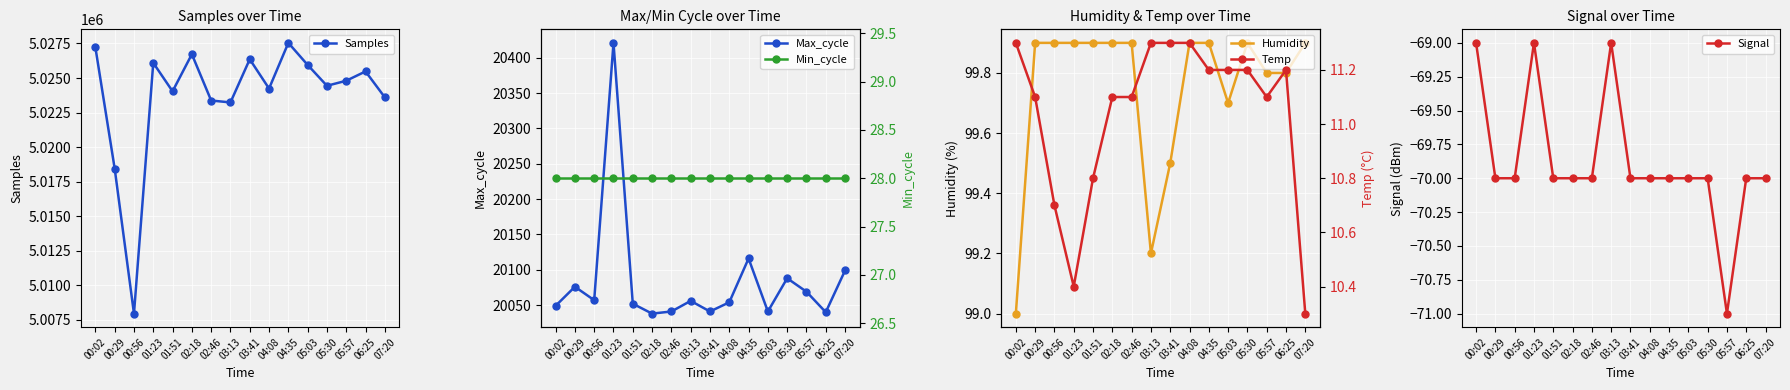

How many values in the Temp series exceed 11?

12